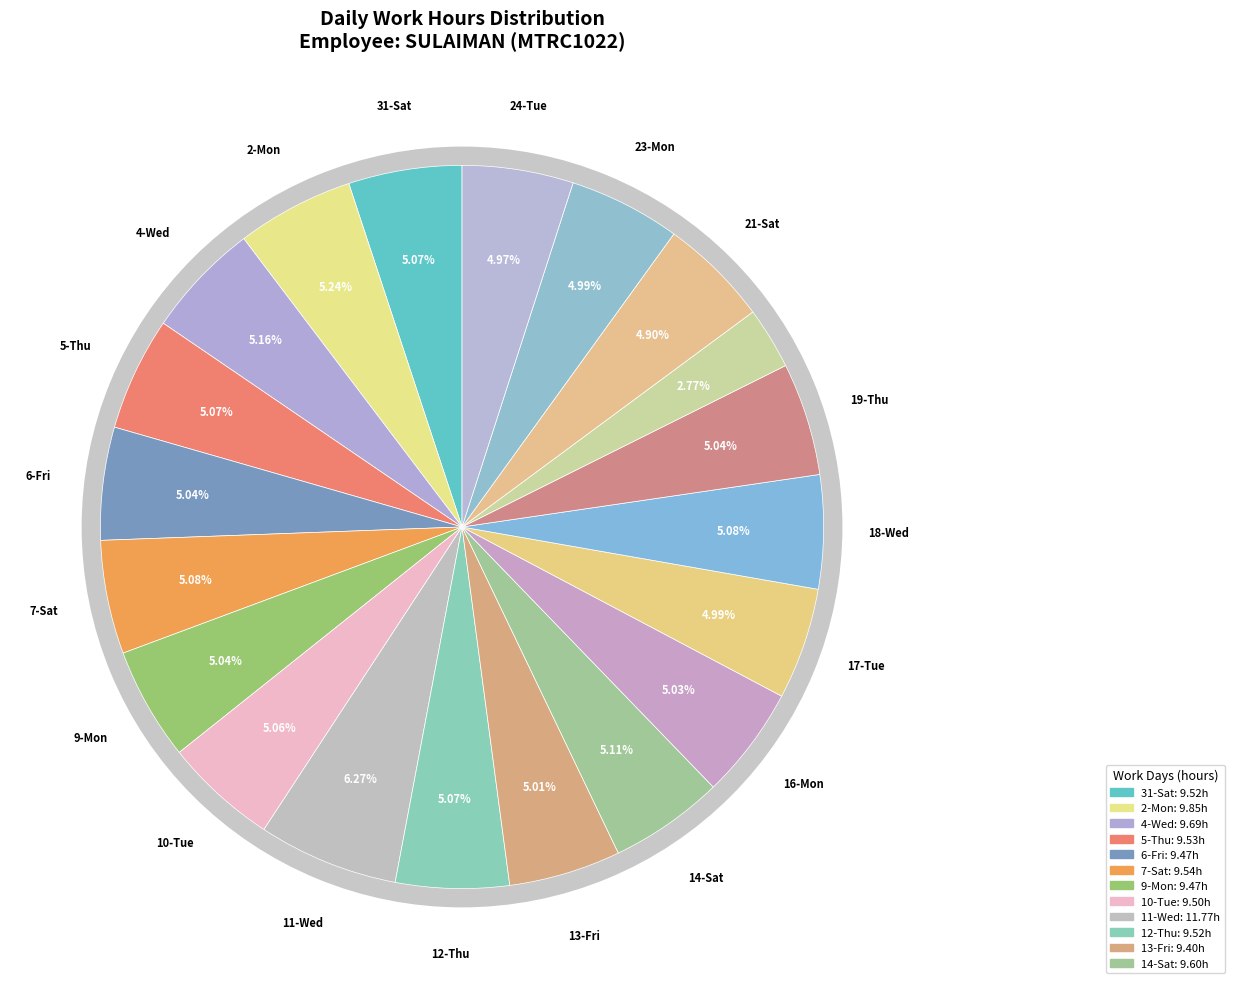

Is there any slice that represents more than half of the pie?

No